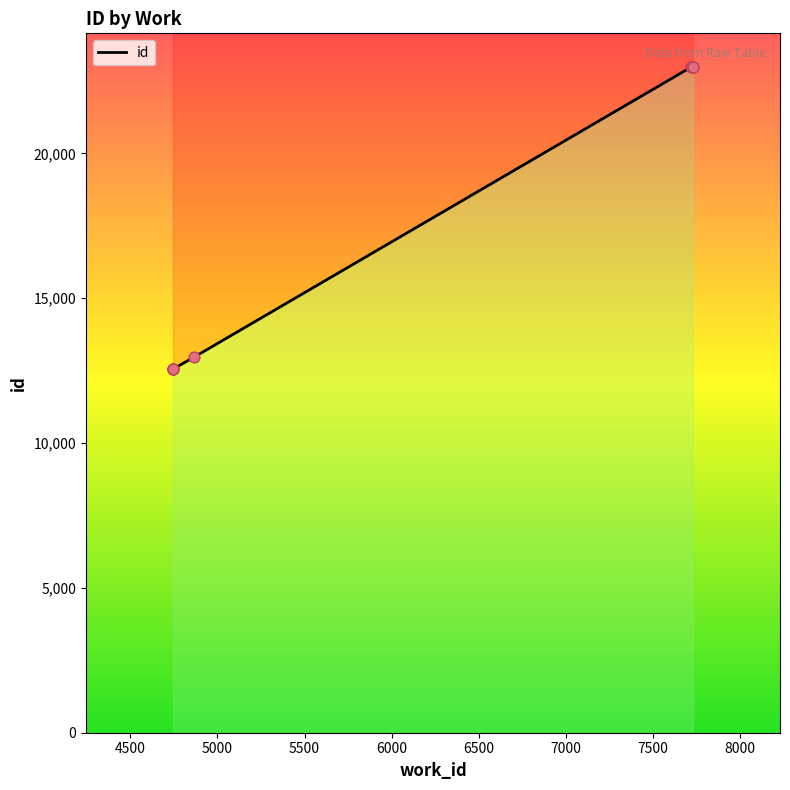

What is the change in value from 4745 to 7726?

+10433